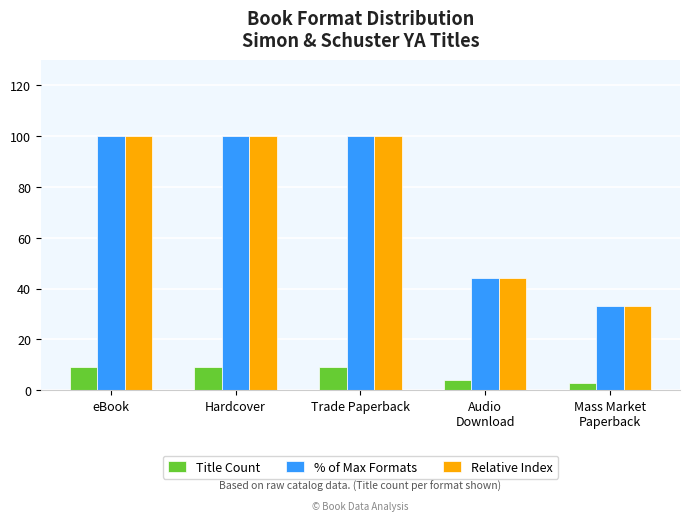

What value does the % of Max Formats series have at Trade Paperback, to the nearest 5?

100